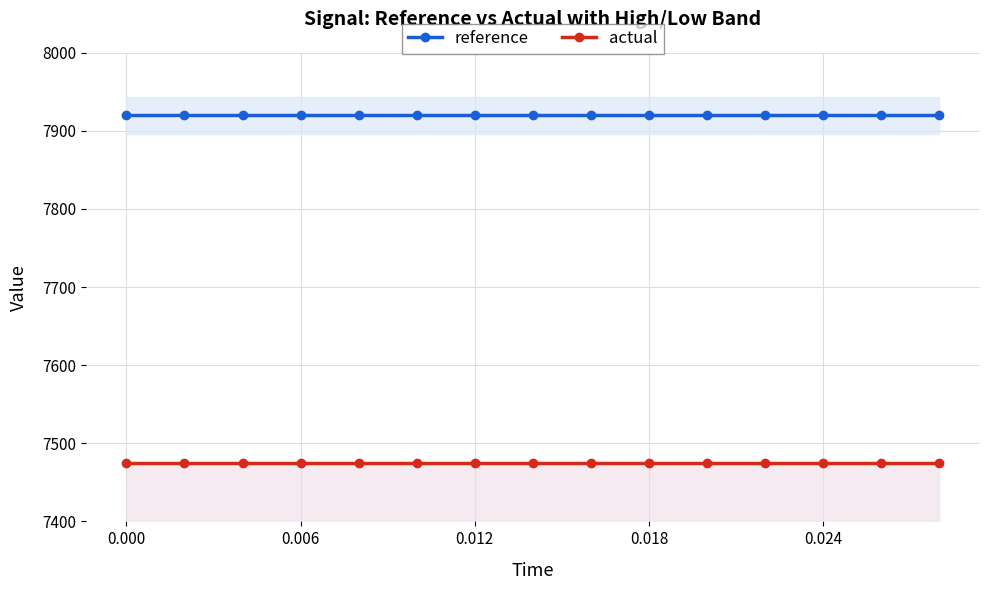

The value of actual at 0.000 is 1827.7. True or false?

False